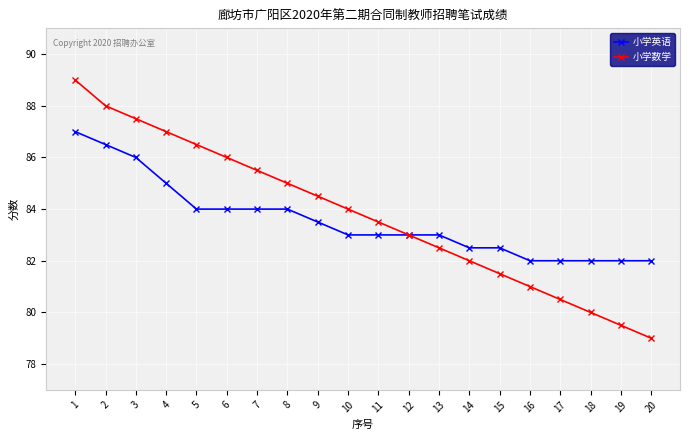

Which label corresponds to the largest value in the chart?

1